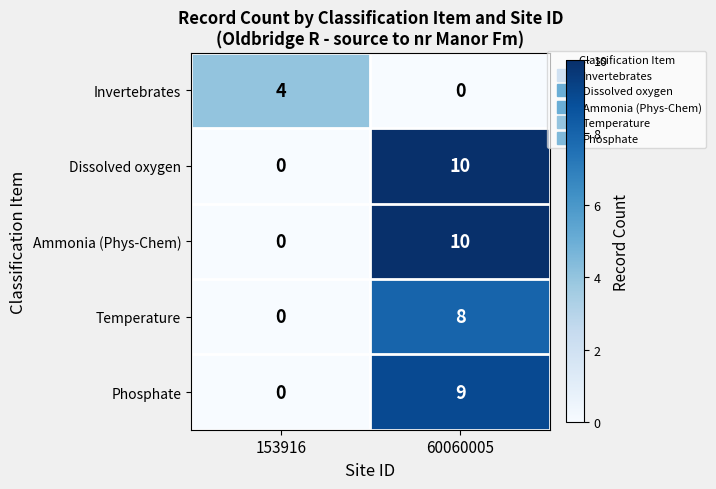

At which label is Temperature closest to 4?

153916